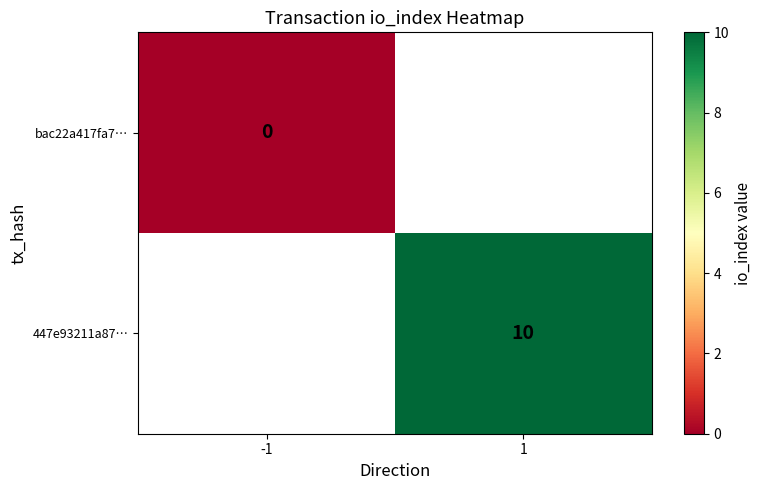

True or false: 447e93211a87… has a value of 10 at 1.

True